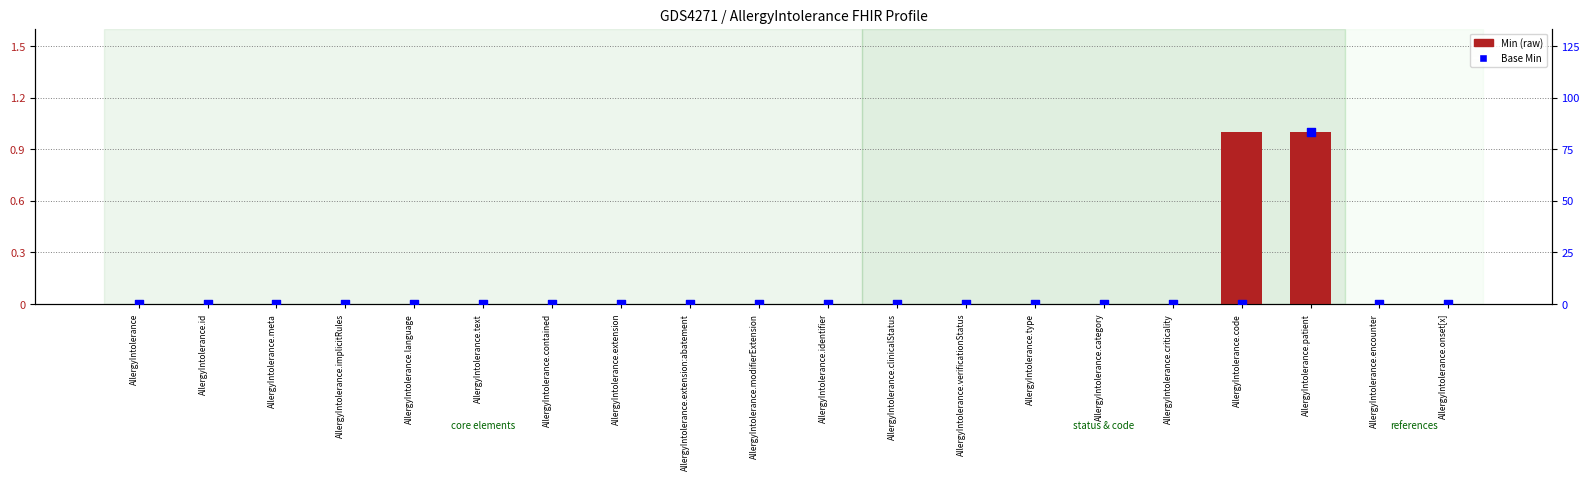

Which series reaches the maximum Y coordinate?

Min